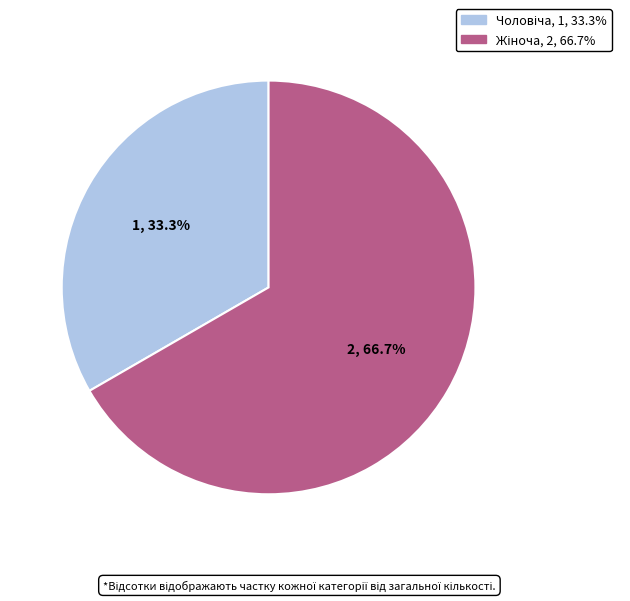

Is there any slice that represents more than half of the pie?

Yes